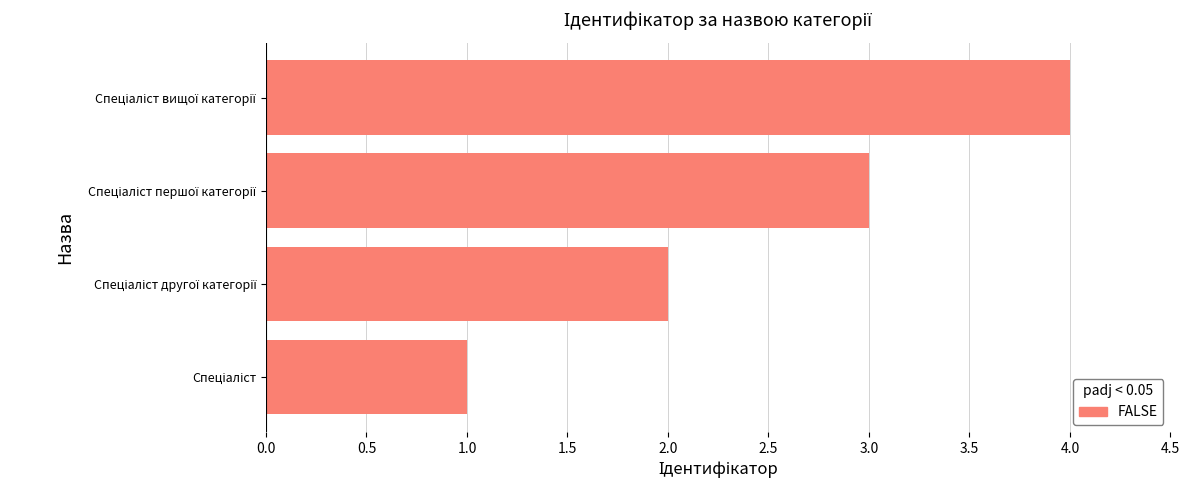

What is the maximum value shown in the chart?

4